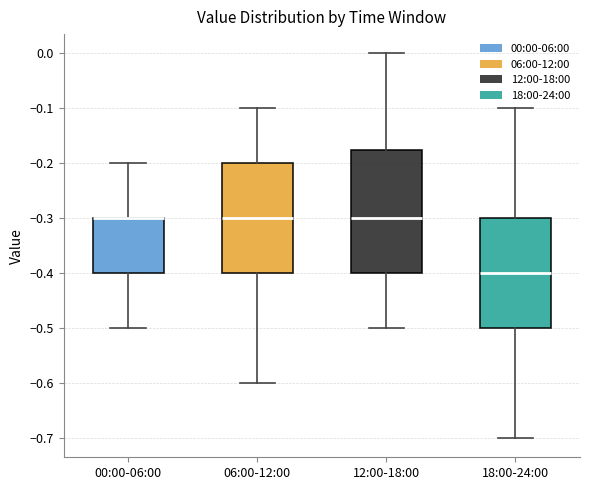

Reading left to right, transcribe this box plot: for each box, give where its median line is, the range the box spans, and where its two whiskers end, as read against the y-axis. The values are not printed on the chart, so give them approximately, as read against the axis.

00:00-06:00: median -0.30 (drawn on the box's upper edge), box -0.40 to -0.30, whiskers -0.50 to -0.20
06:00-12:00: median -0.30, box -0.40 to -0.20, whiskers -0.60 to -0.10
12:00-18:00: median -0.30, box -0.40 to -0.17, whiskers -0.50 to 0.00
18:00-24:00: median -0.40, box -0.50 to -0.30, whiskers -0.70 to -0.10